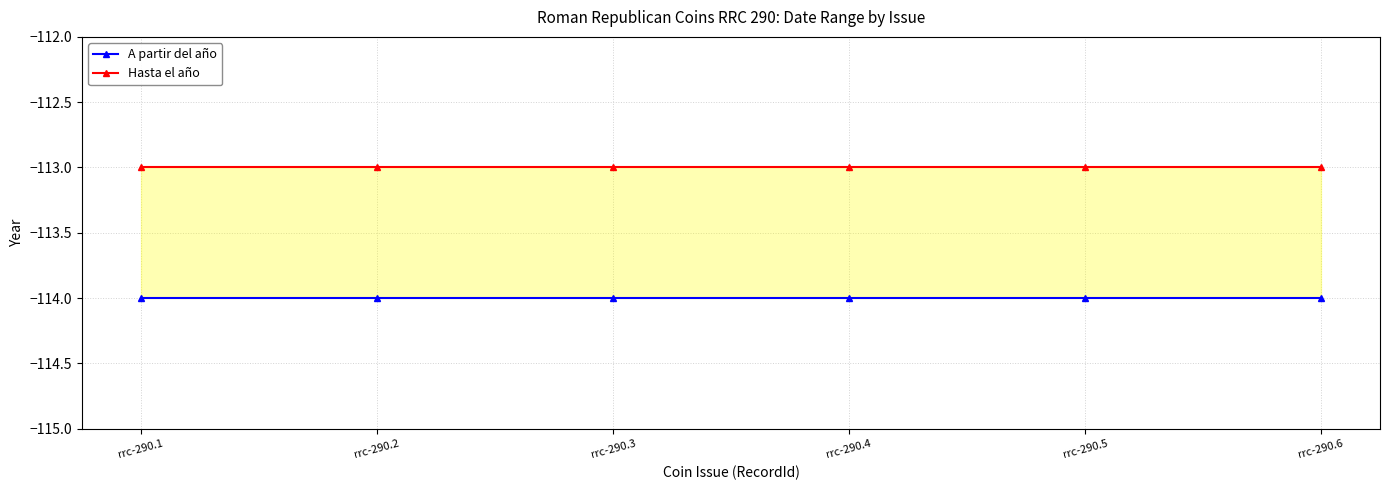

The value of Hasta el año at rrc-290.4 is -113. True or false?

True